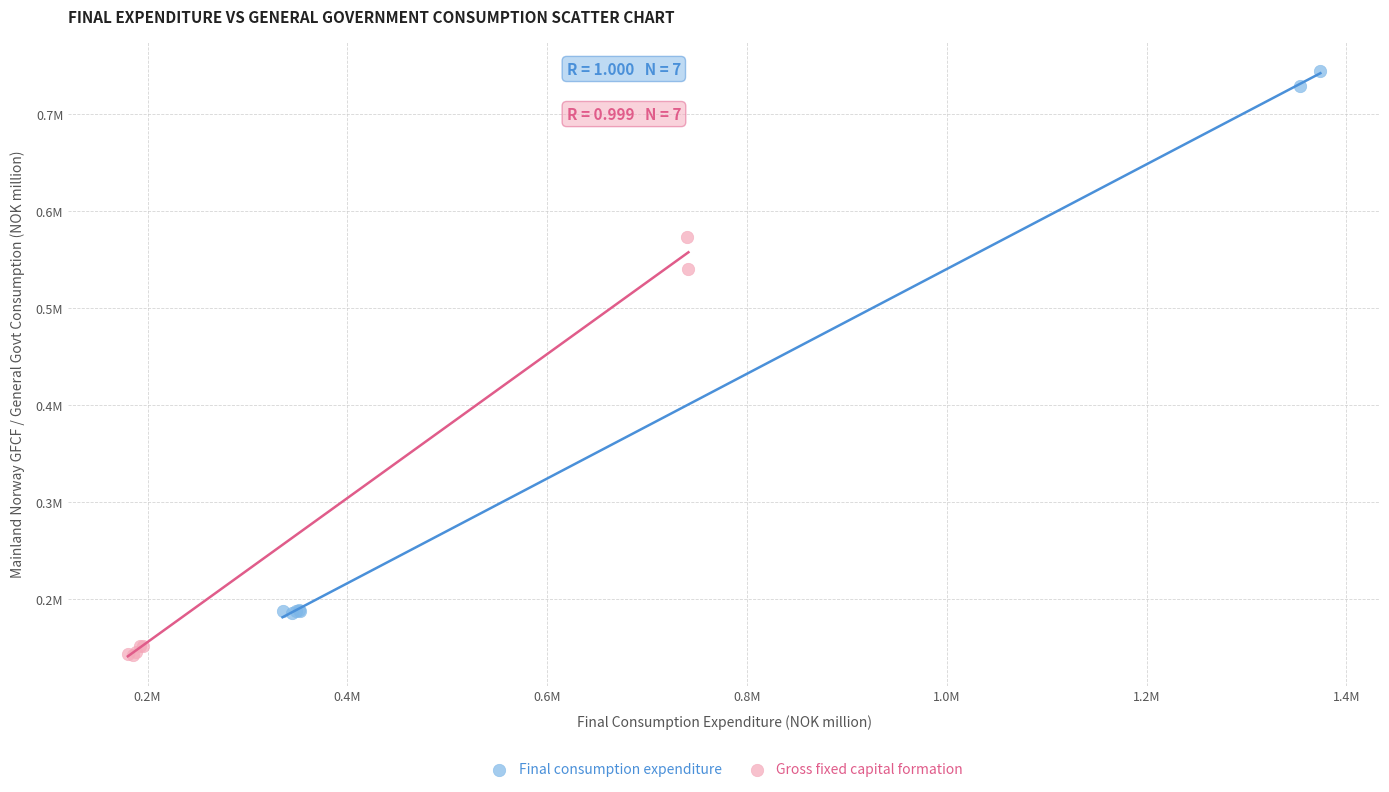

What are all the series names shown in the legend?

Final consumption expenditure, Gross fixed capital formation